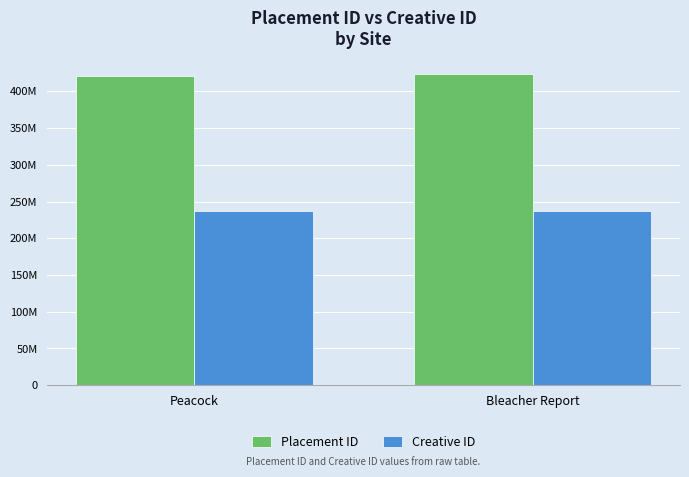

Is the value of Creative ID at Bleacher Report greater than the value of Placement ID at Bleacher Report?

No